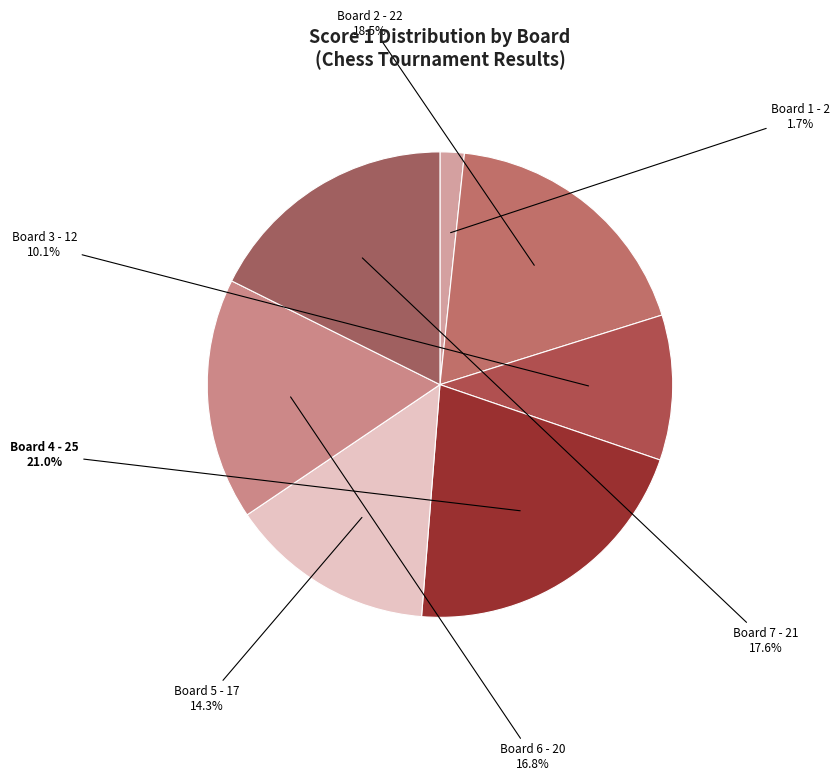

What is the total percentage of Board 5 and Board 2?

32.8%